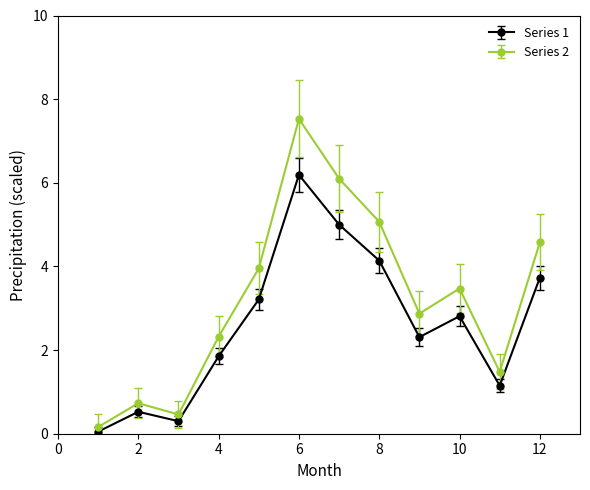

Which series has the widest spread of values?

Series 2